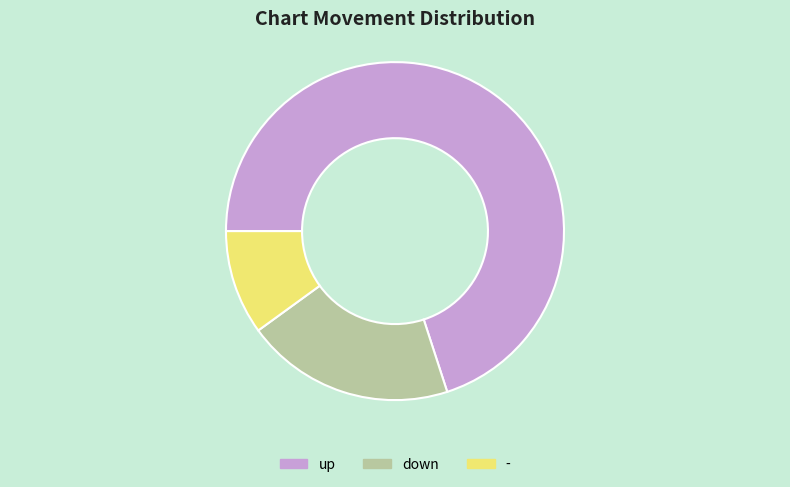

What is the majority slice?

up